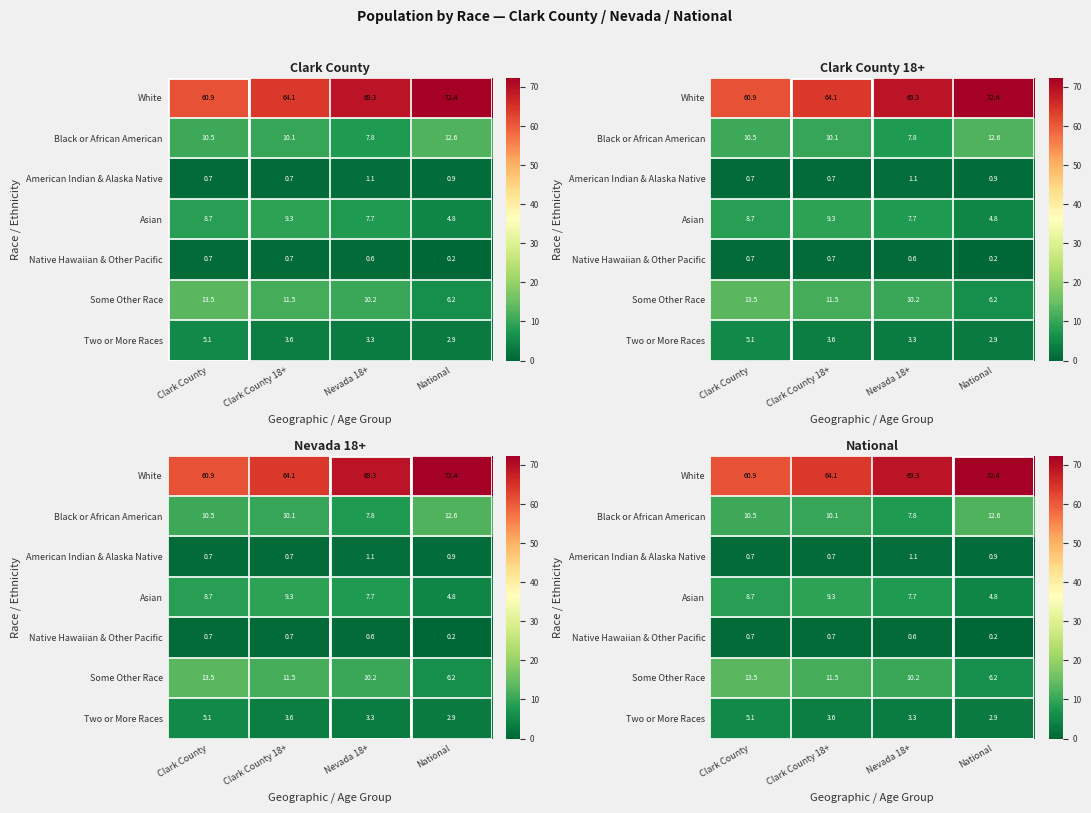

Between Clark County and Clark County 18+, which is larger?

Clark County 18+